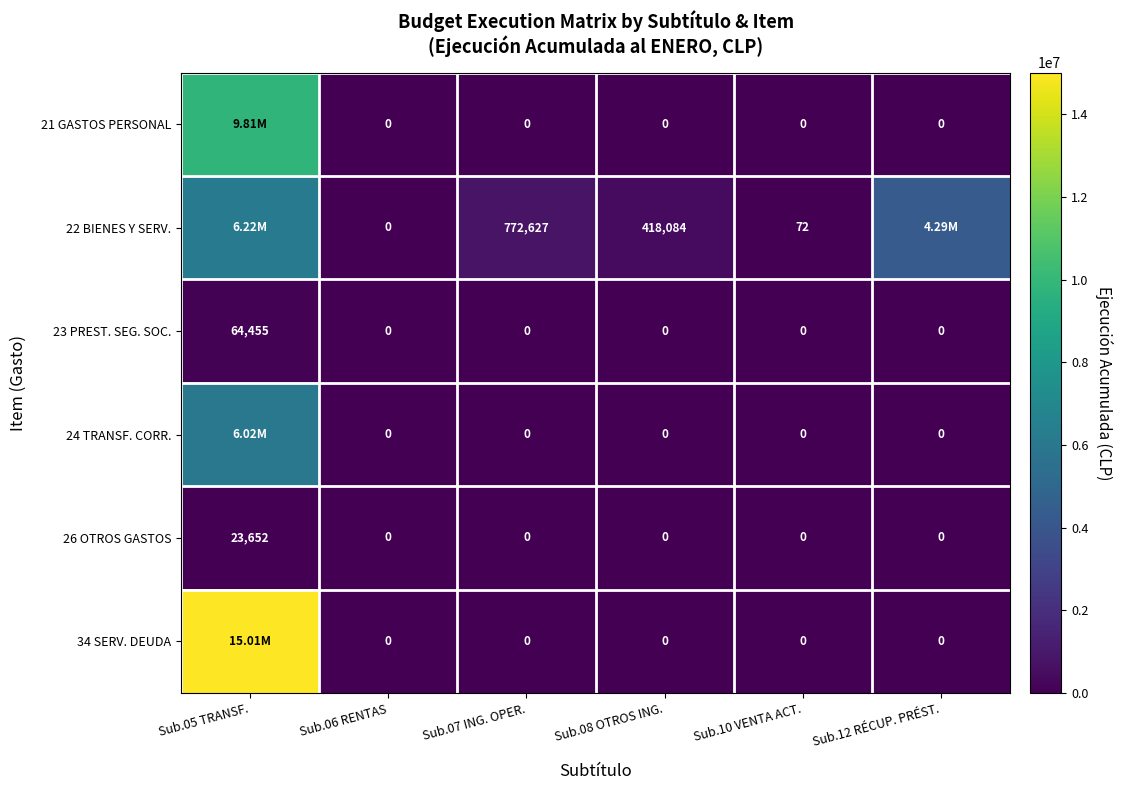

What is the sum of all 26 OTROS GASTOS values?

23652